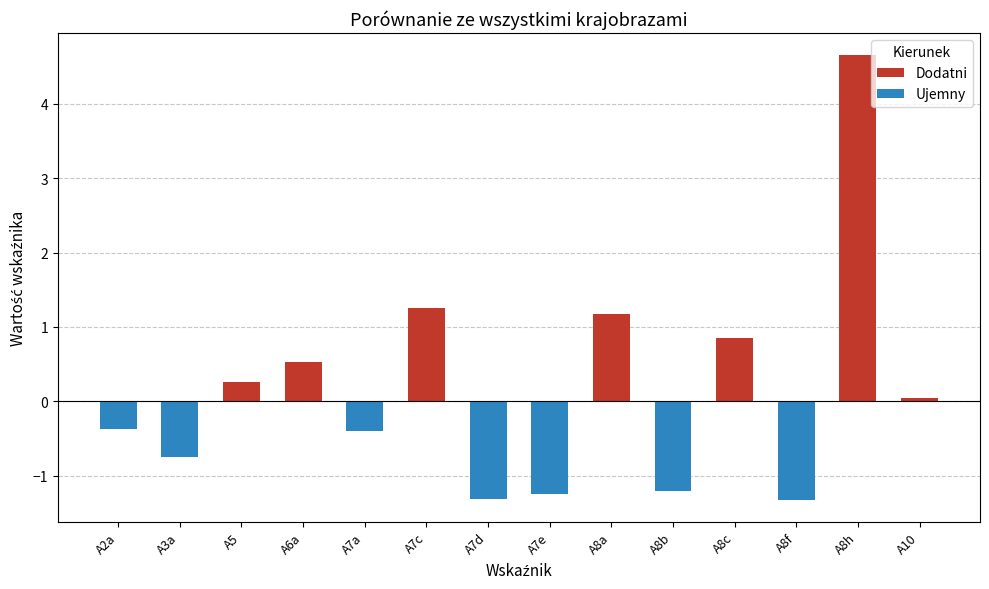

What is the difference between the second highest and minimum values?

2.6